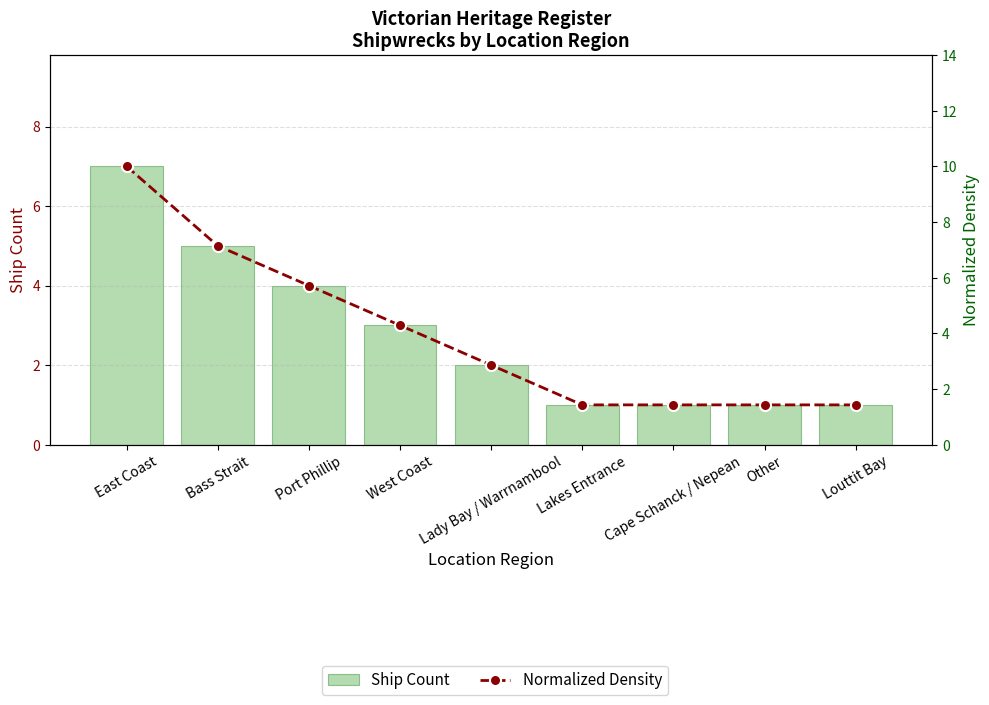

What is the spread (max minus min) of values at West Coast?

1.3